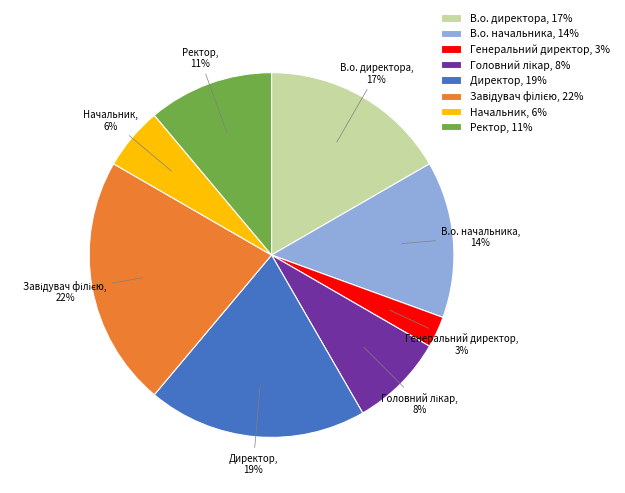

How many slices are in this pie chart?

8